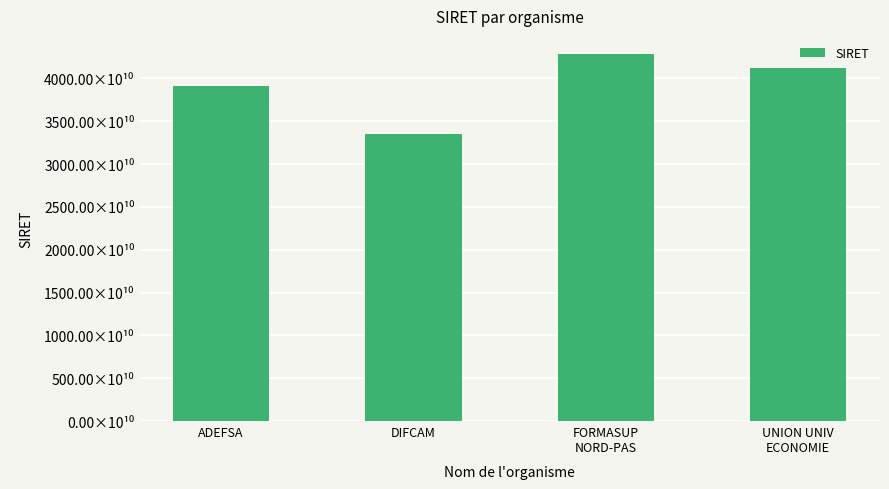

The value at FORMASUP
NORD-PAS is 42813525500050. True or false?

True